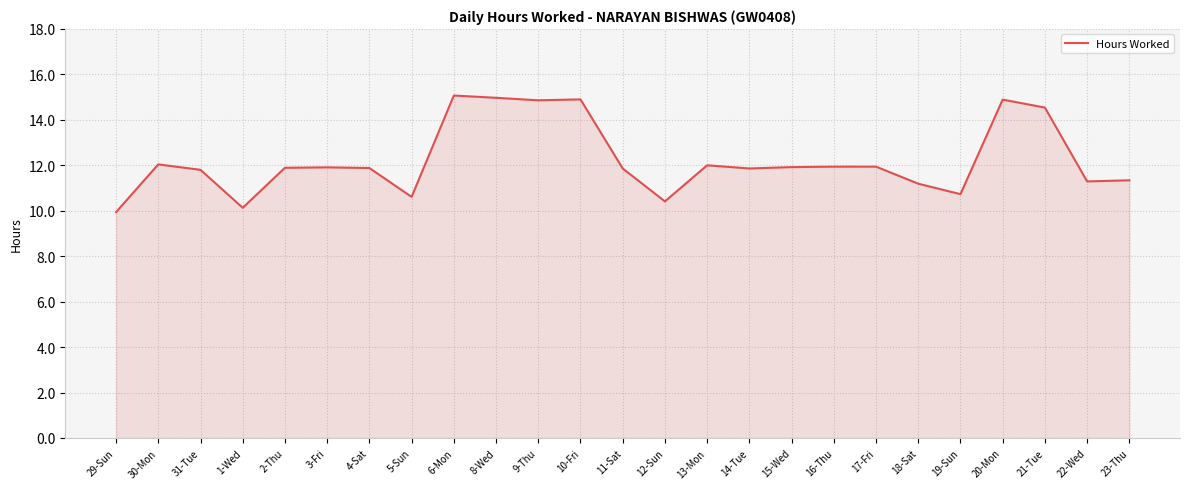

True or false: the data has more than 0 interior local peaks.

True